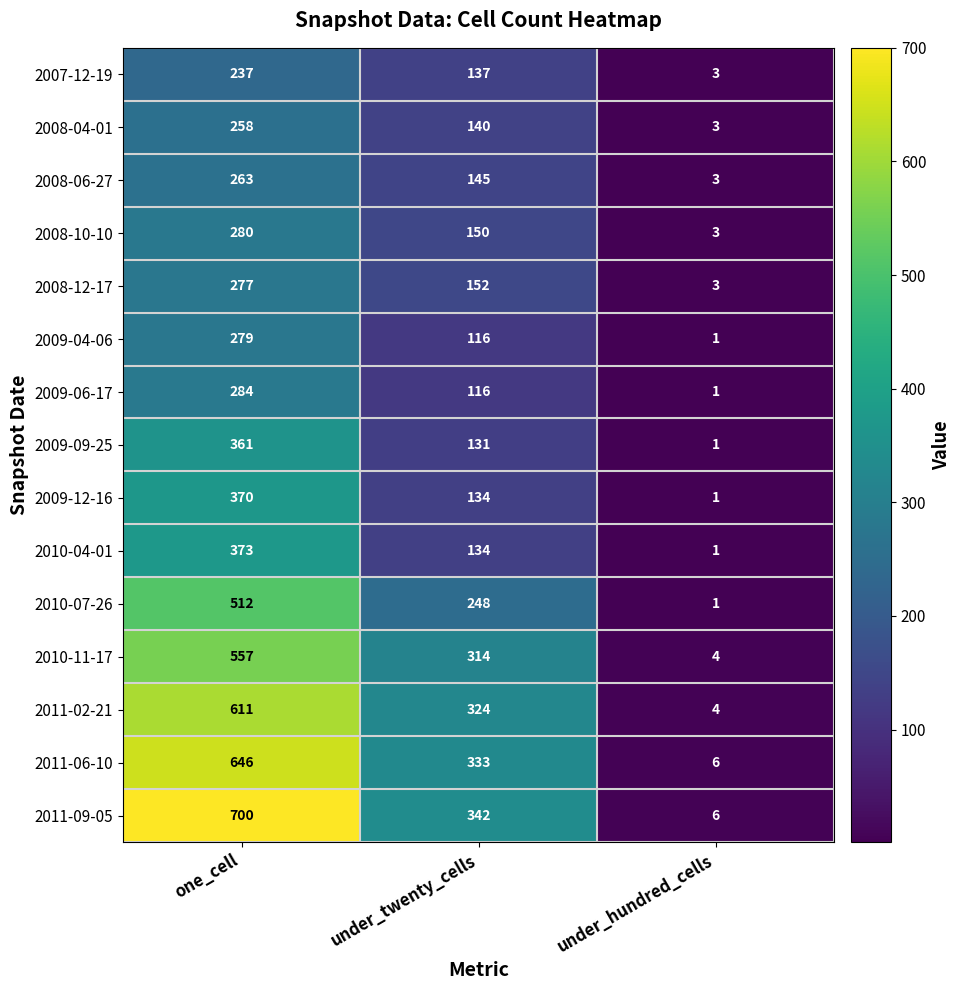

What is the sum of the 2011-02-21 values at under_twenty_cells and one_cell?

935